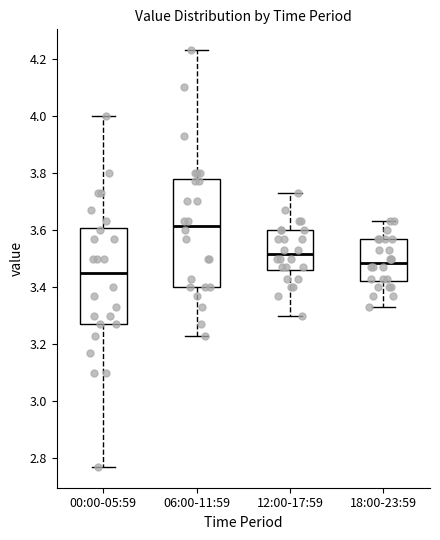

Where does the lower whisker of the box for 18:00-23:59 end on the y-axis? The values are not printed on the chart, so give them approximately, as read against the axis.

3.34